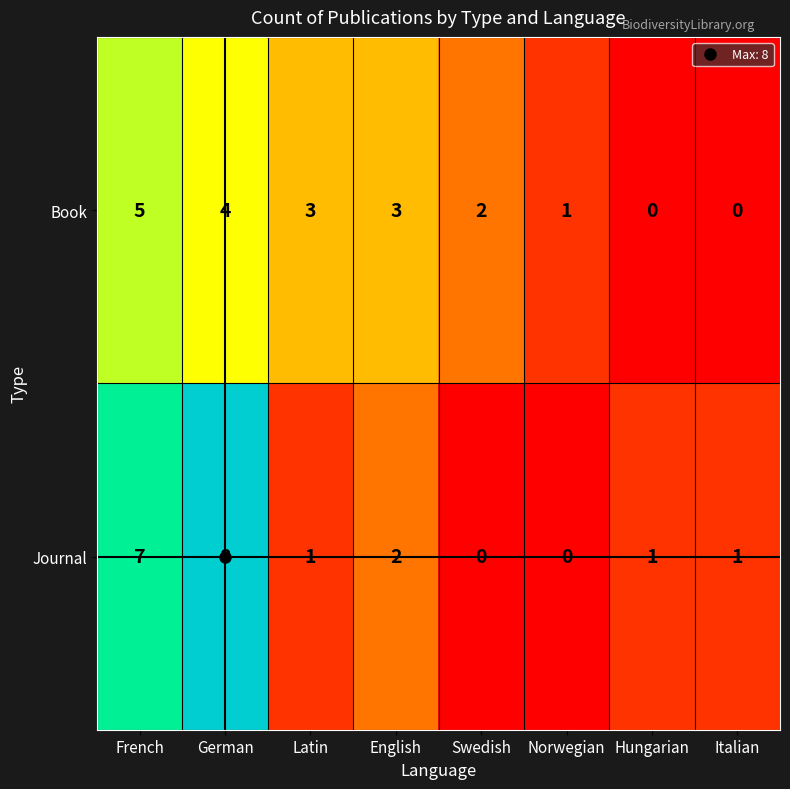

What is the greatest value displayed?

8